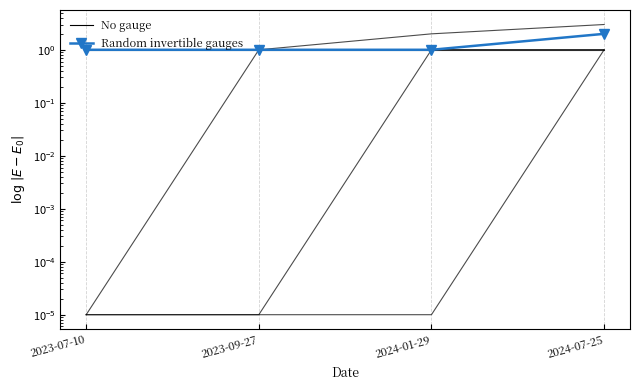

The value of WATER at 2024-07-25 is 0.5. True or false?

False